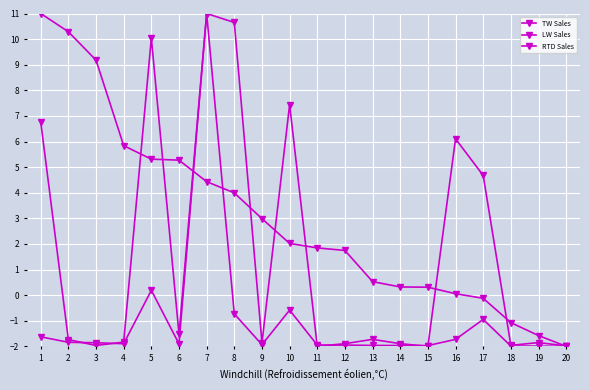

How many lines are shown in the chart?

3